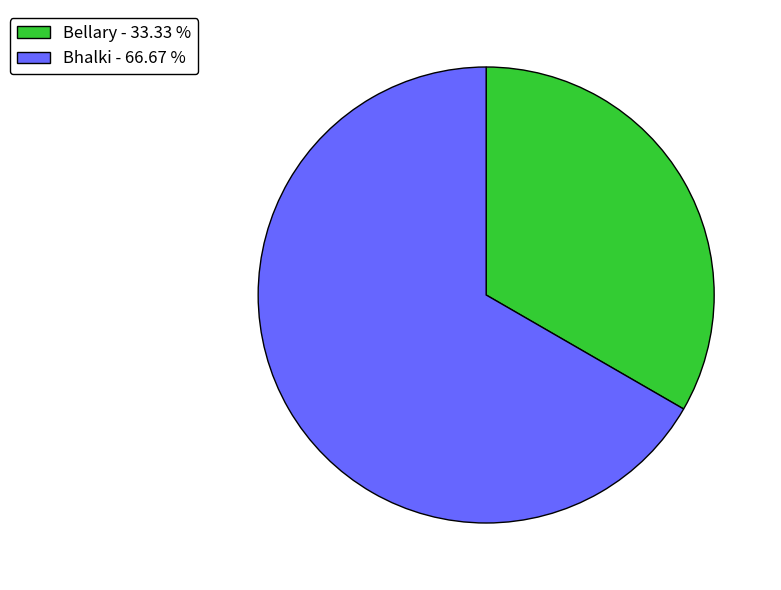

Does Bhalki - 66.67 % account for over 50% of the chart?

Yes